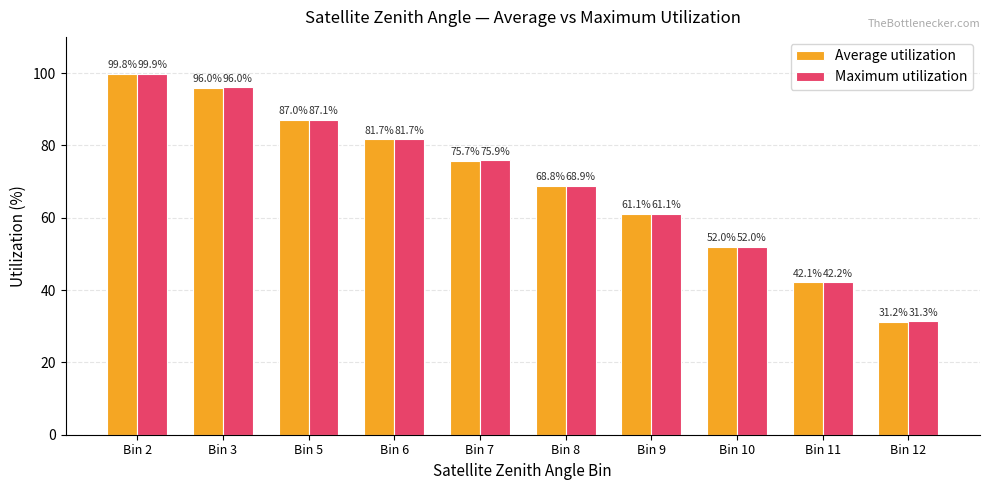

What is the maximum value for Average utilization?

99.8